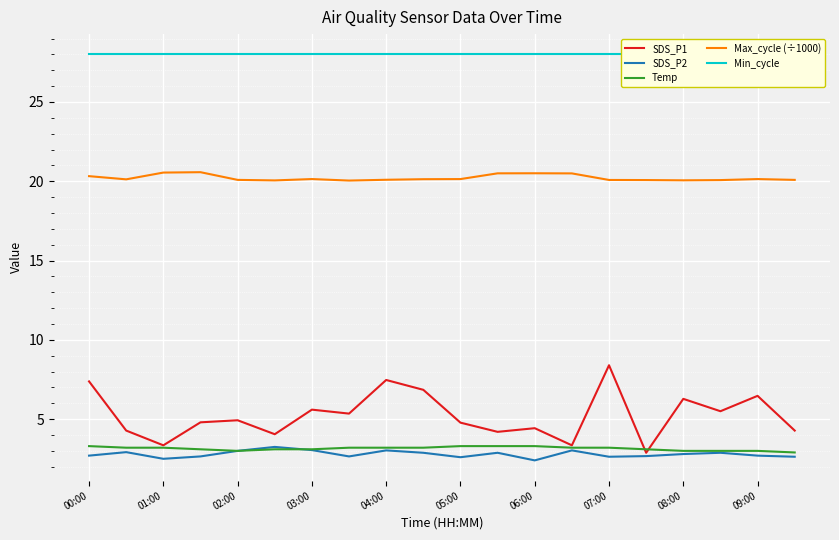

The SDS_P1 series shows 1.2 at 03:00. True or false?

False